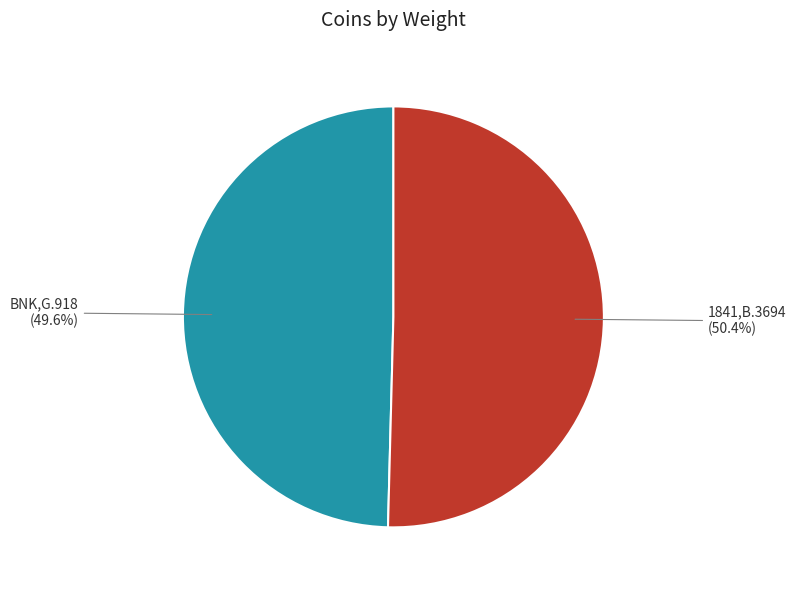

Does any single category account for the majority?

Yes